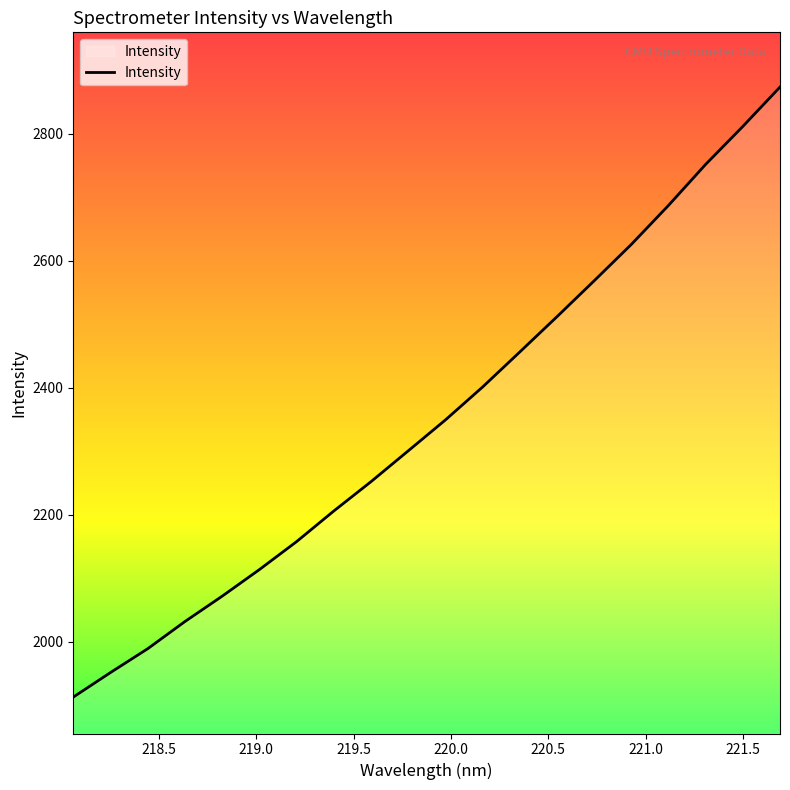

What is the smallest value displayed?

1912.4